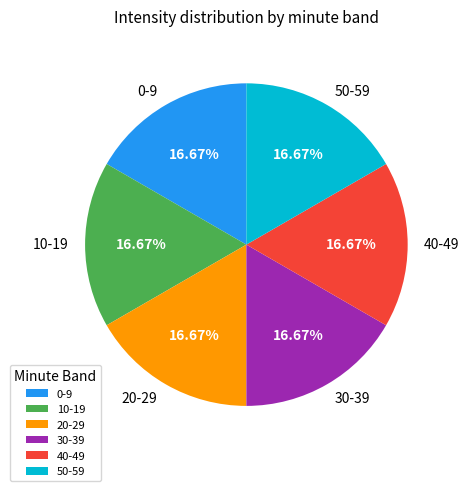

Approximately how many times larger is the value at 50-59 compared to 0-9?

1.0